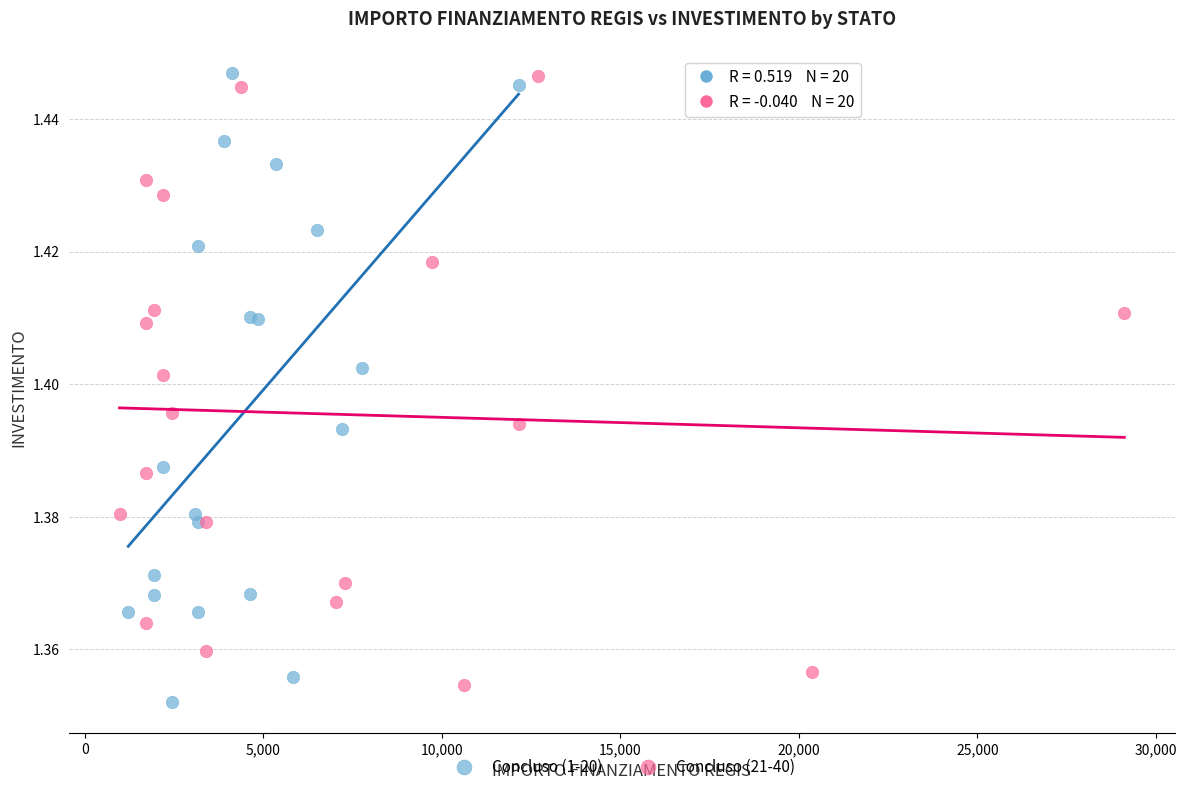

Which series has the largest Y range (max minus min)?

Concluso (1-20)